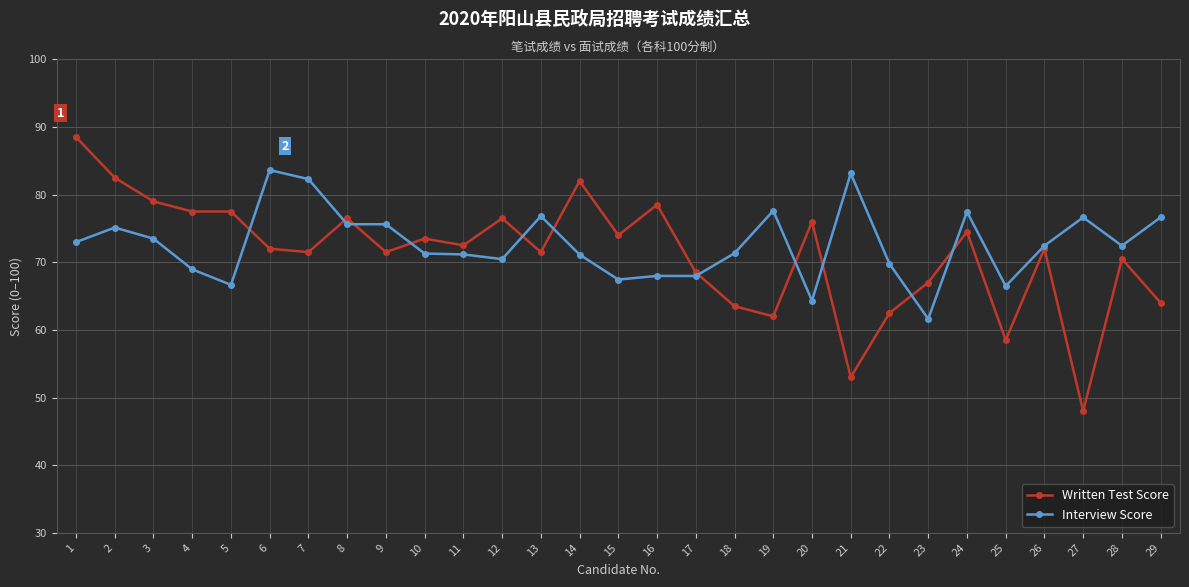

What is the difference between the second highest and second lowest values in the Interview Score series?

18.8